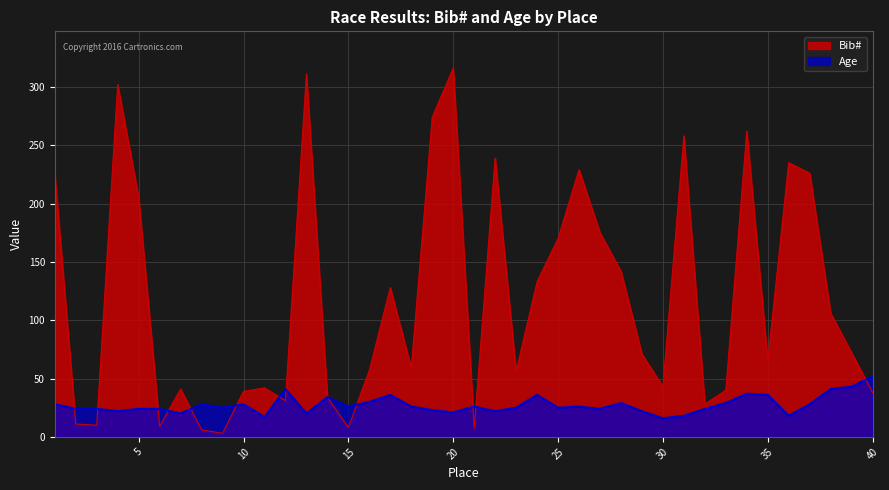

How many times do Bib# and Age cross each other?

12